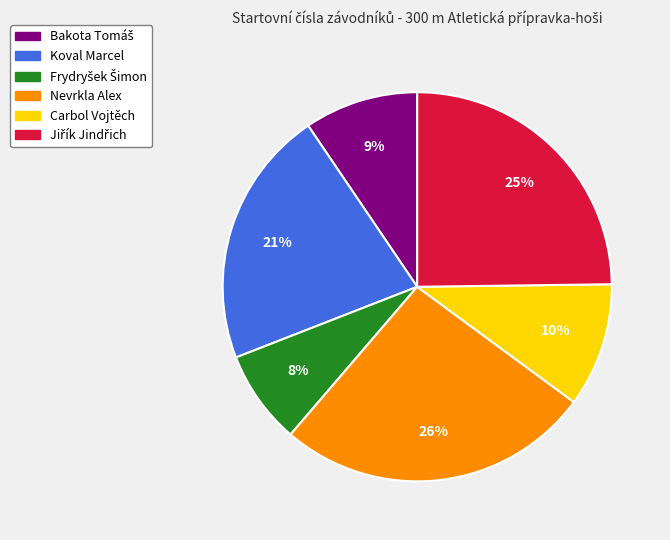

What percentage is the Carbol Vojtěch slice, to the nearest percent?

10%